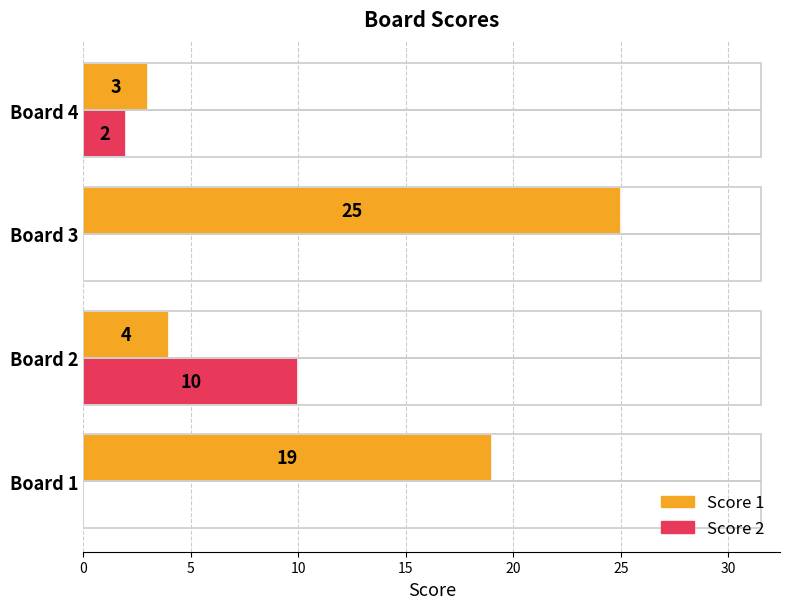

What is the sum of the Score 1 values at Board 4 and Board 3?

28